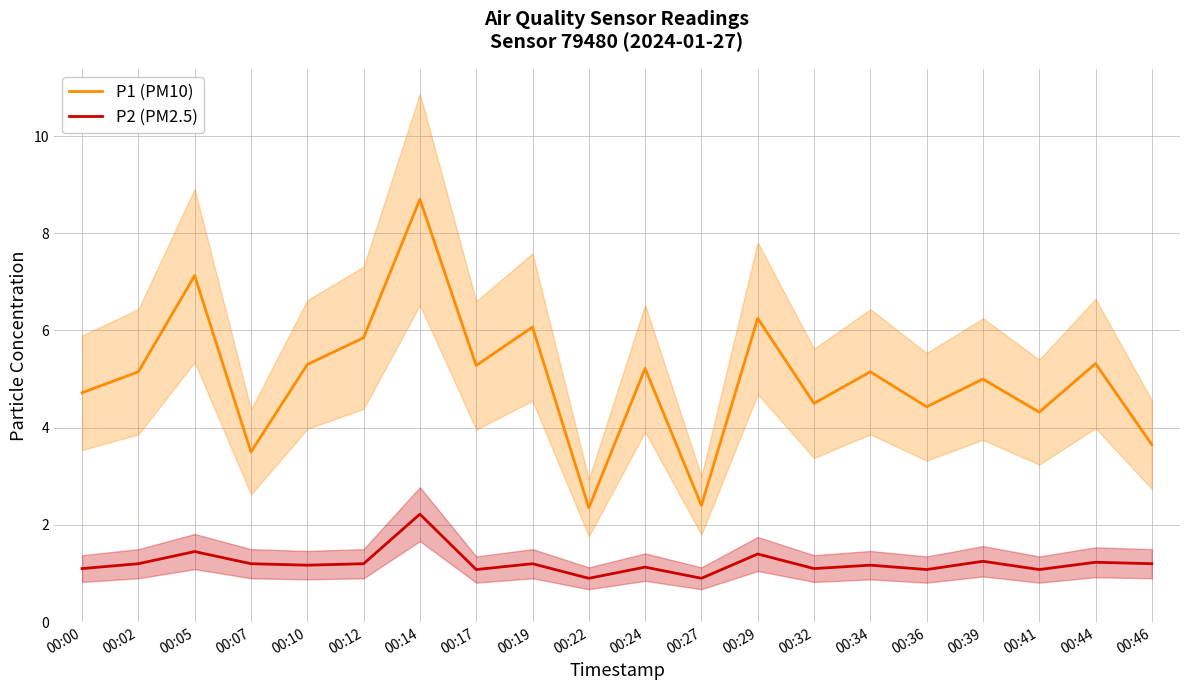

Reading left to right, extract all data points from this chart.

P1 (PM10): 4.7	5.2	7.1	3.5	5.3	5.8	8.7	5.3	6.1	2.4	5.2	2.4	6.2	4.5	5.2	4.4	5.0	4.3	5.3	3.6
P2 (PM2.5): 1.1	1.2	1.4	1.2	1.2	1.2	2.2	1.1	1.2	0.9	1.1	0.9	1.4	1.1	1.2	1.1	1.2	1.1	1.2	1.2